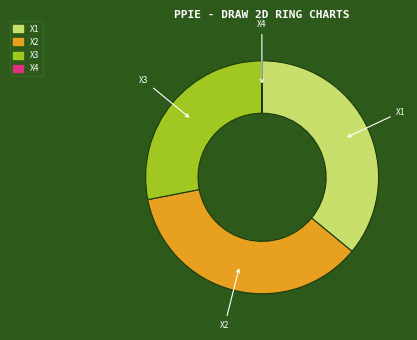

True or false: X3 accounts for 28% of the total.

True